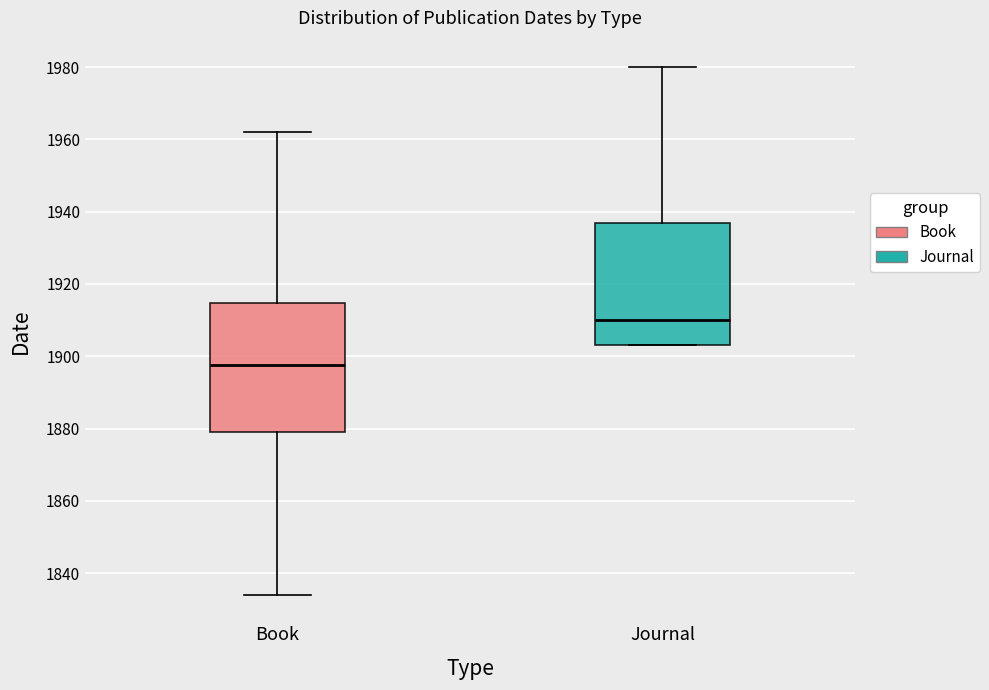

Reading left to right, transcribe this box plot: for each box, give where its median line is, the range the box spans, and where its two whiskers end, as read against the y-axis. The values are not printed on the chart, so give them approximately, as read against the axis.

Book: median 1898, box 1880 to 1914, whiskers 1834 to 1962
Journal: median 1910, box 1904 to 1938, whiskers 1904 to 1980